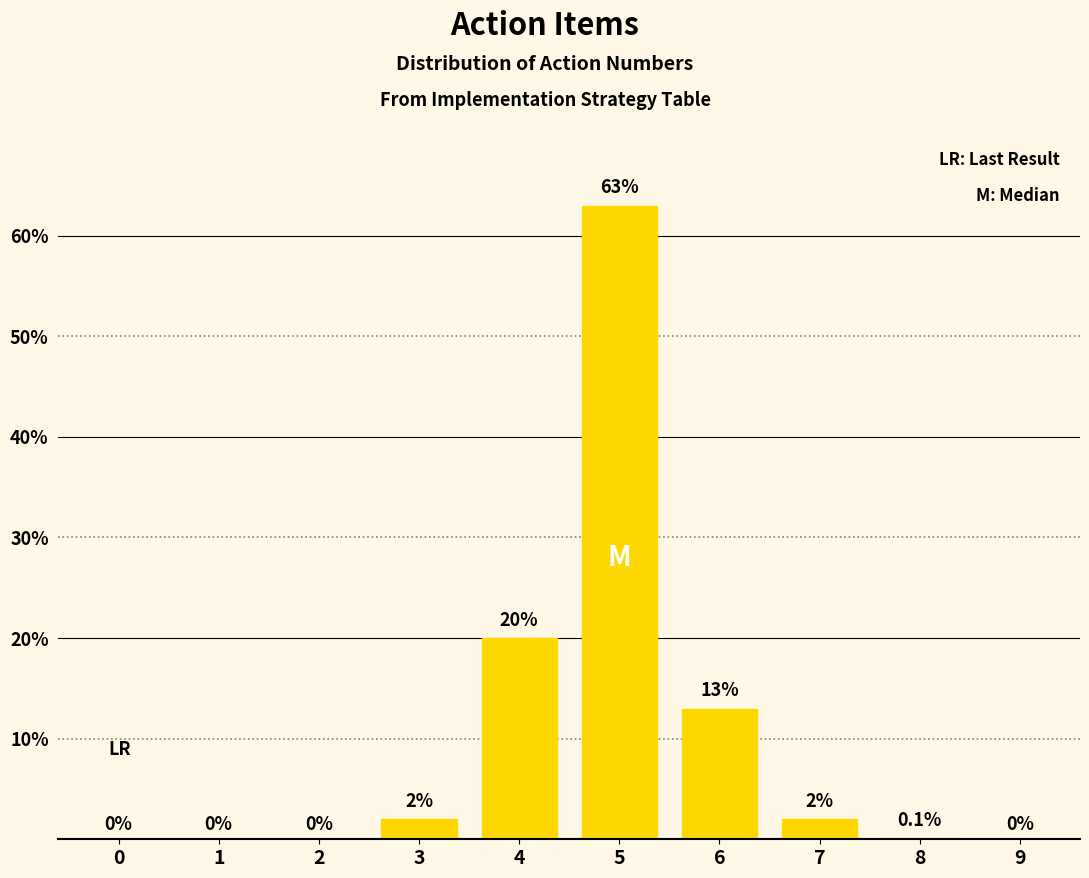

Reading left to right, list all the values displayed in this chart.

0=0.0	1=0.0	2=0.0	3=2.0	4=20.0	5=63.0	6=13.0	7=2.0	8=0.1	9=0.0